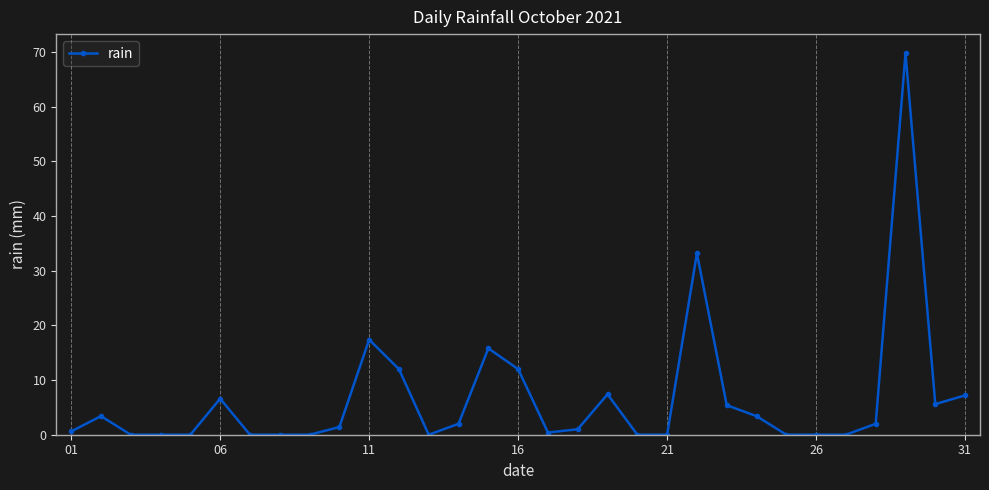

What is the average value?

6.7